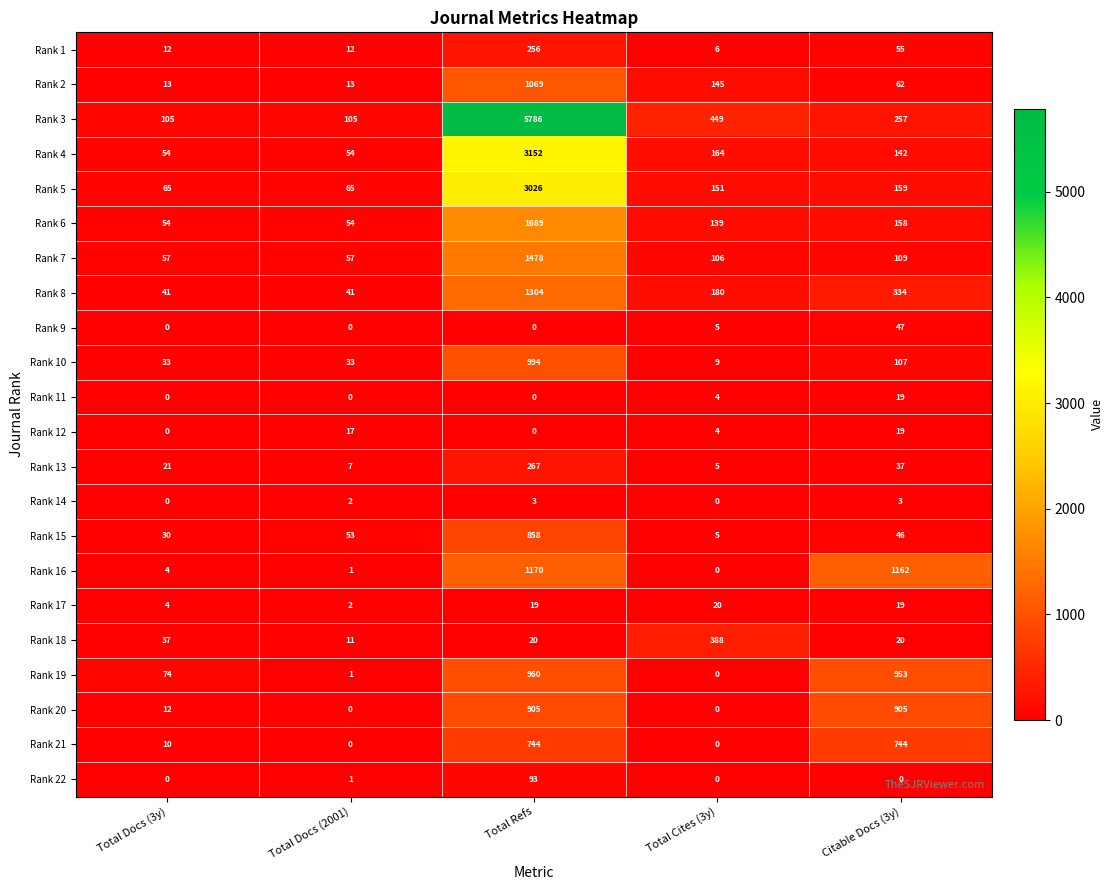

What is the maximum value shown in the chart?

5786